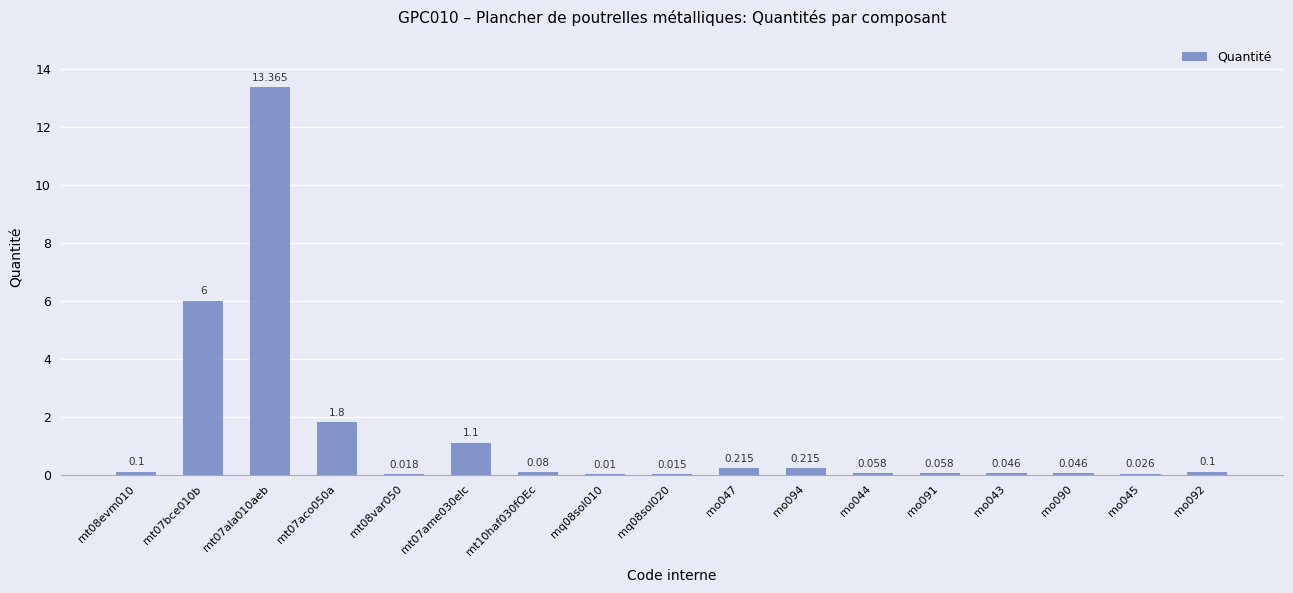

How many series are shown in this chart?

1